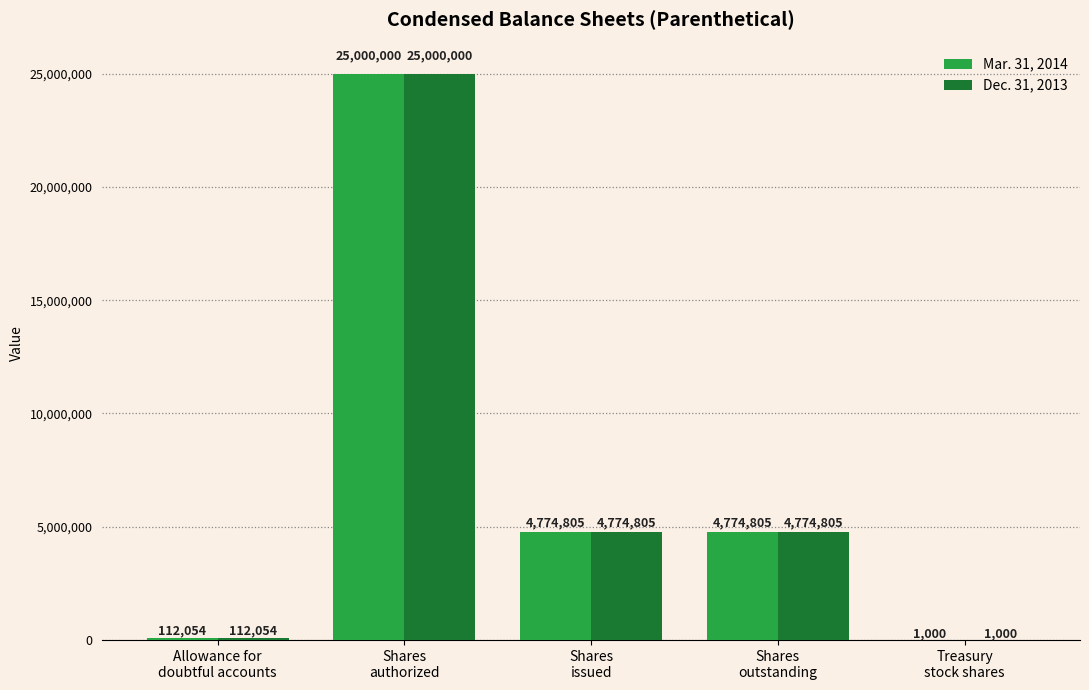

What is the sum of all Mar. 31, 2014 values?

34662664